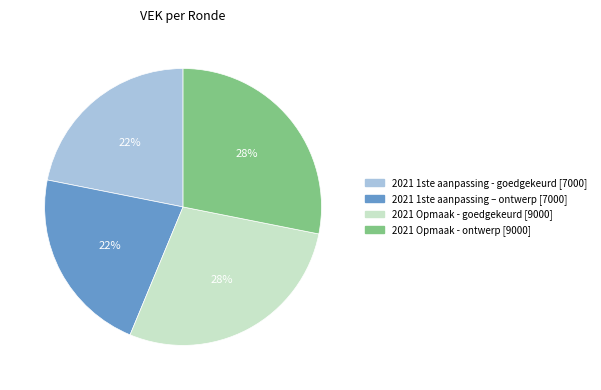

To the nearest percent, what is the average slice percentage?

25%